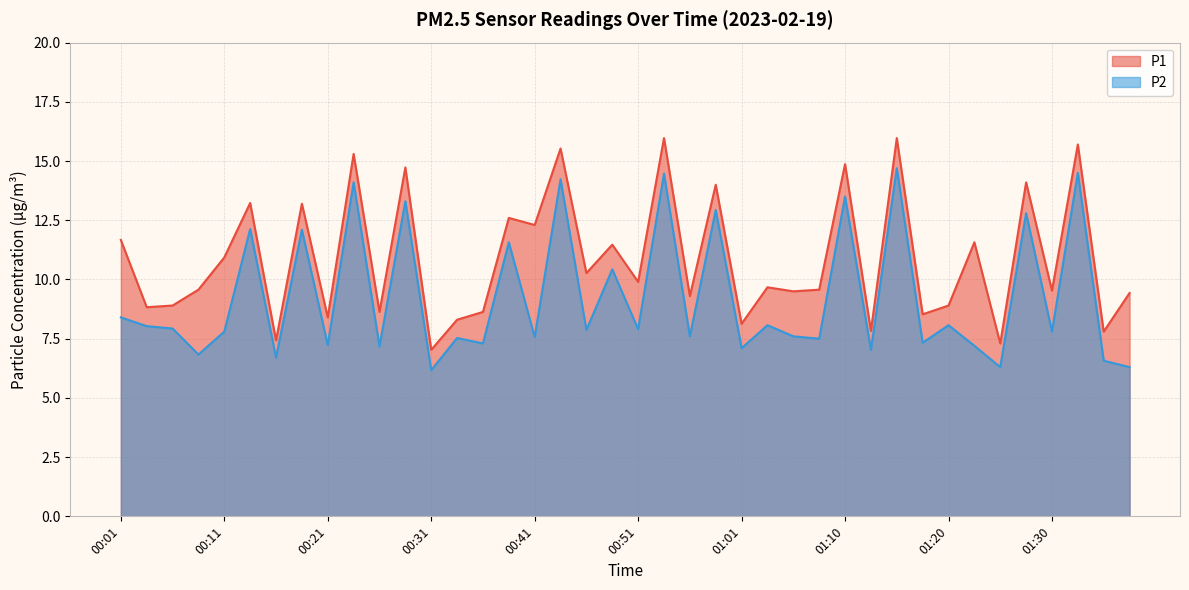

True or false: P1 has a value of 9.6 at 01:08.

True